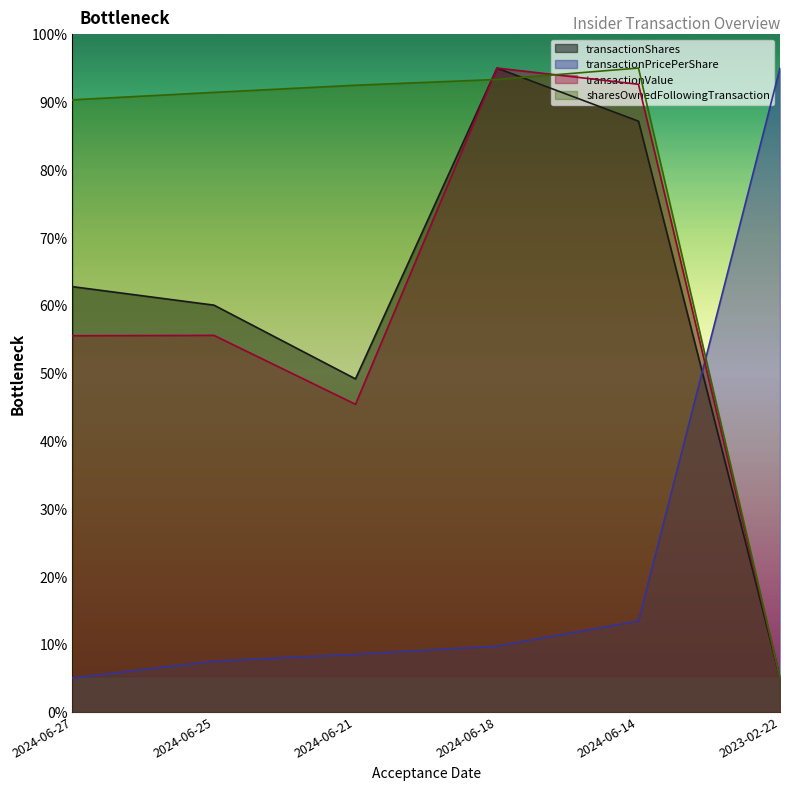

What is the label of the 4th point from the left?

2024-06-18